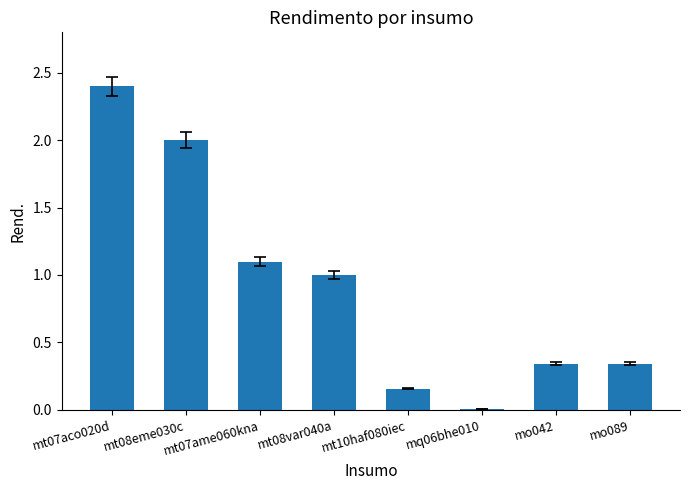

The chart shows a value of 2.4 at mt07aco020d. True or false?

True